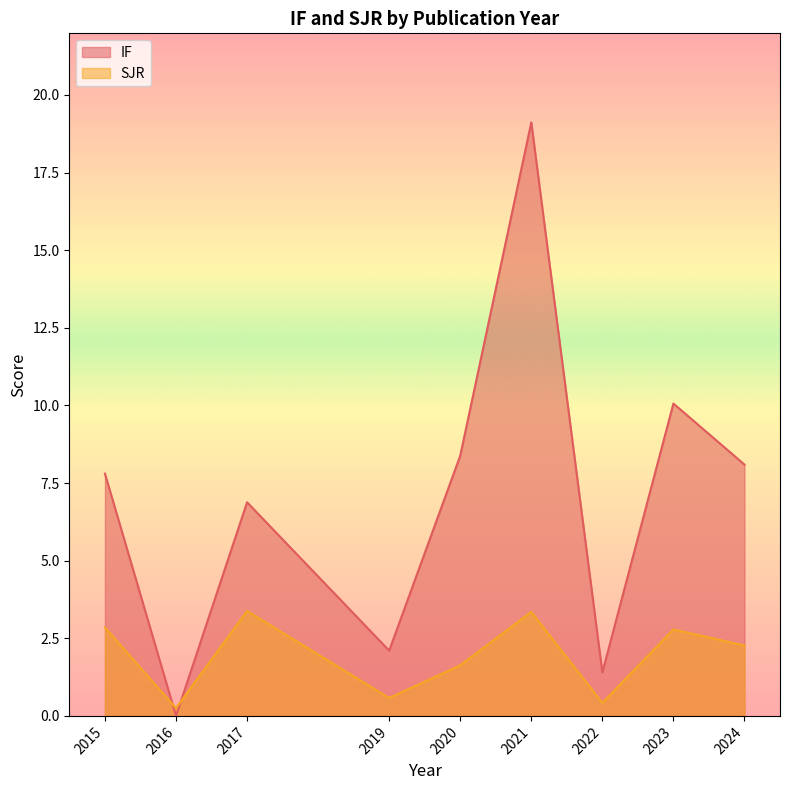

Rank the series by their average value, from highest to lowest.

IF, SJR